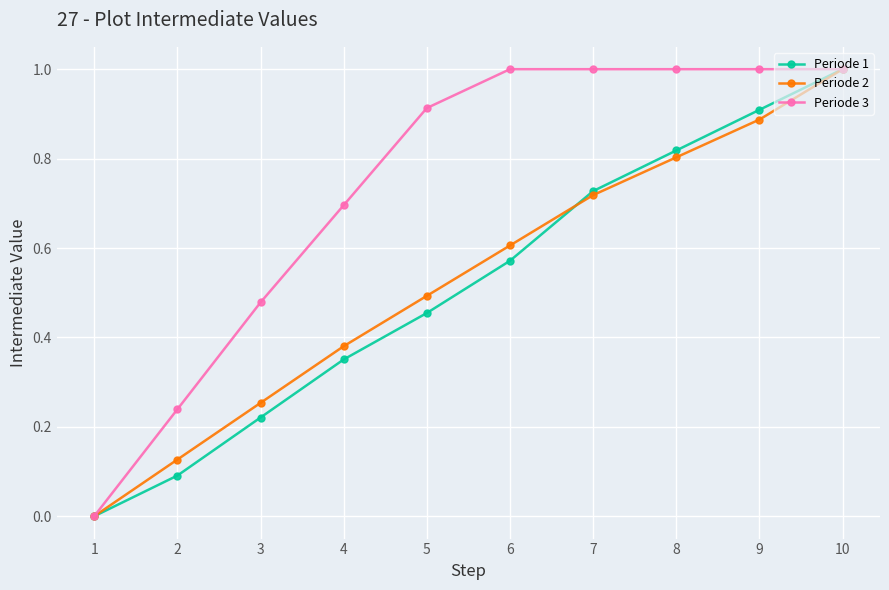

The value of Periode 2 at 8 is 0.8. True or false?

True